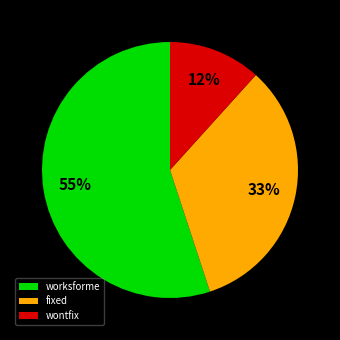

What is the smallest slice in the pie chart?

wontfix